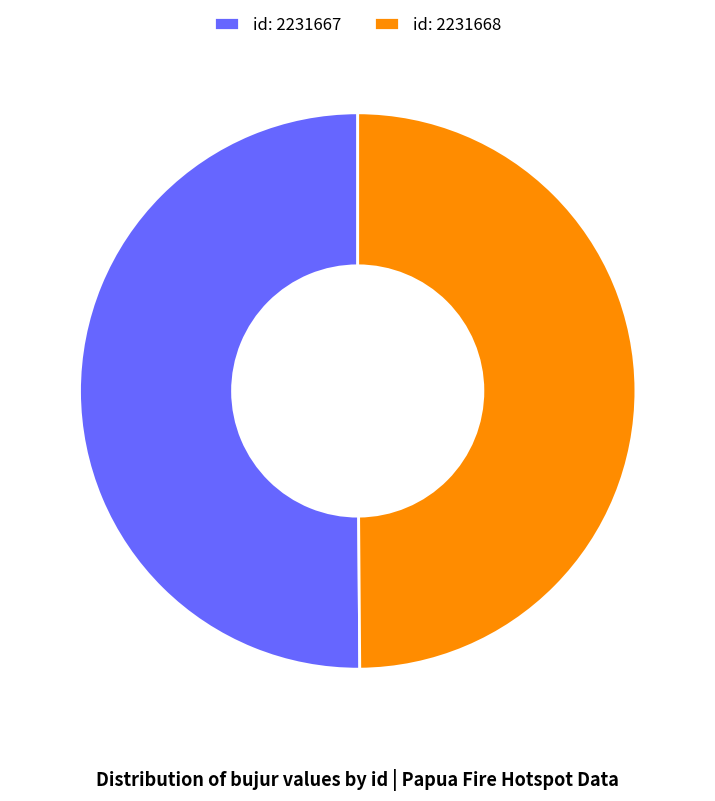

Approximately how many times larger is the value at id: 2231668 compared to id: 2231667?

1.0